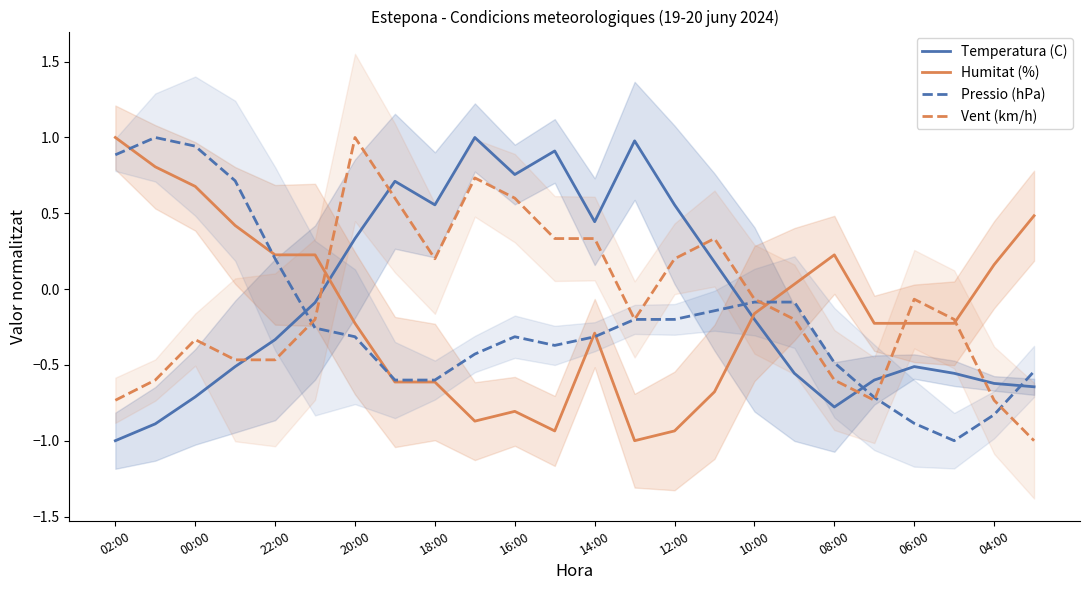

True or false: Pressio (hPa) has a value of -0.1 at 10:00.

True